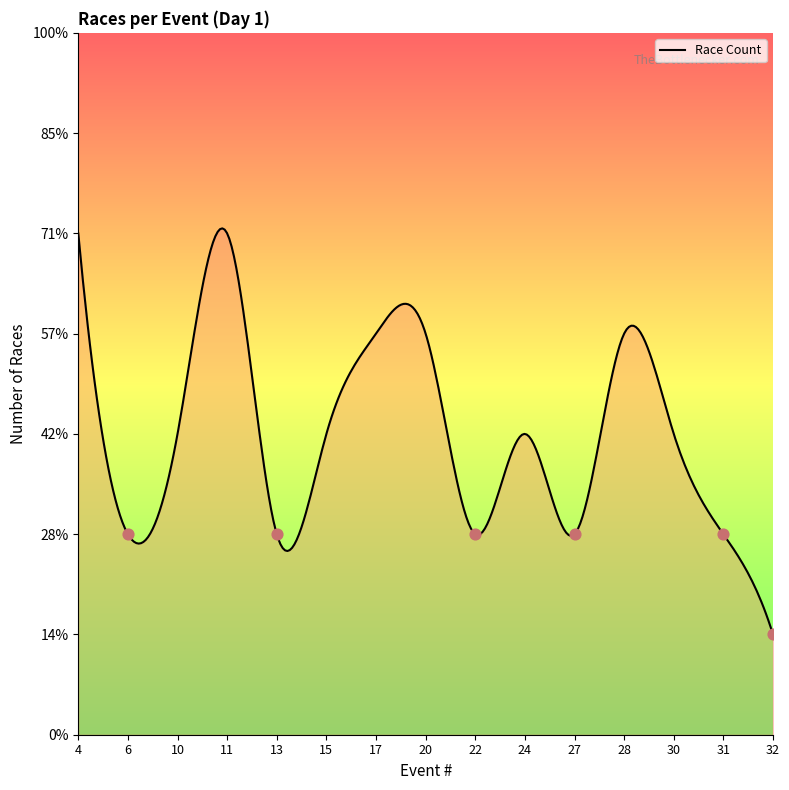

What is the change in value from 6 to 28?

+2